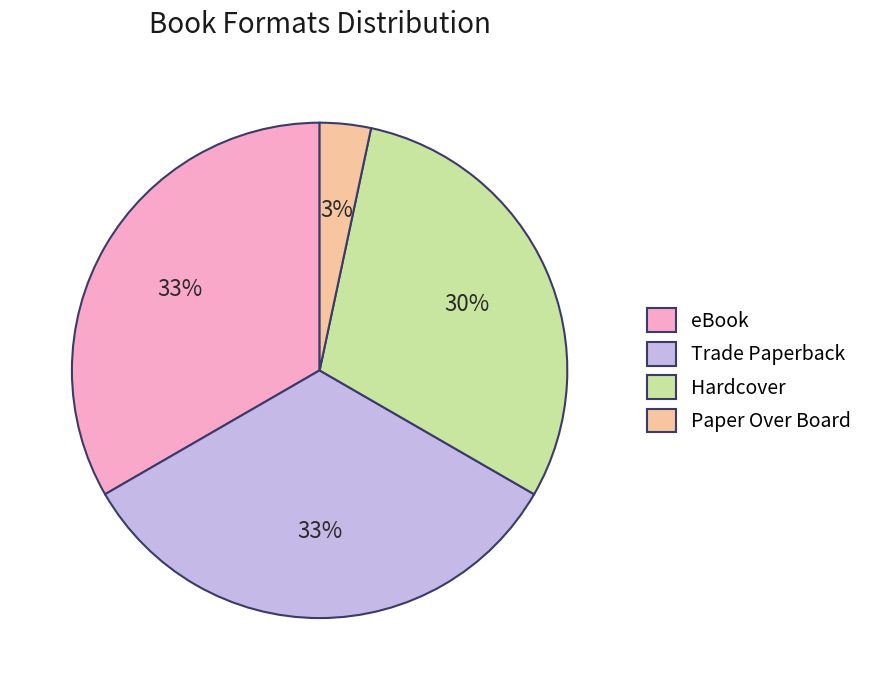

Which category has the smallest portion of the pie?

Paper Over Board